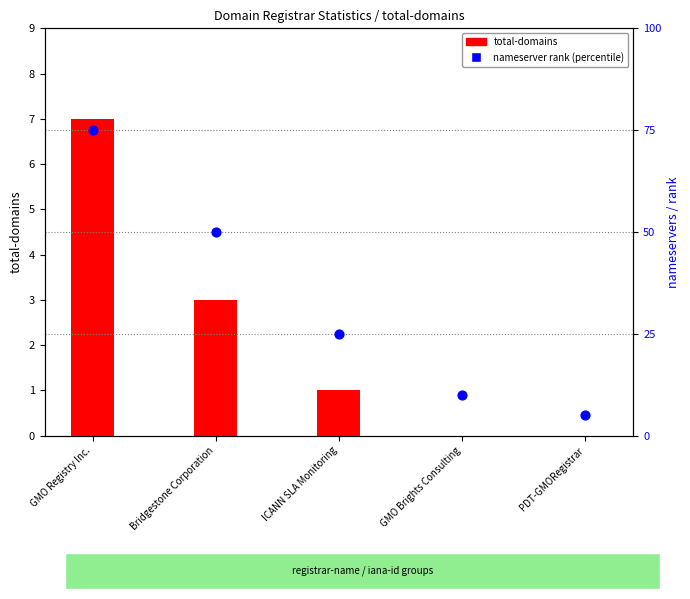

Which series reaches the maximum Y coordinate?

nameservers (rank)